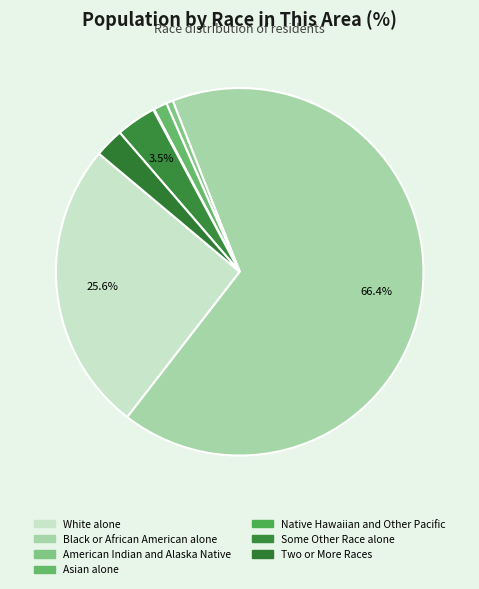

The Some Other Race alone slice represents 4% of the pie. True or false?

True